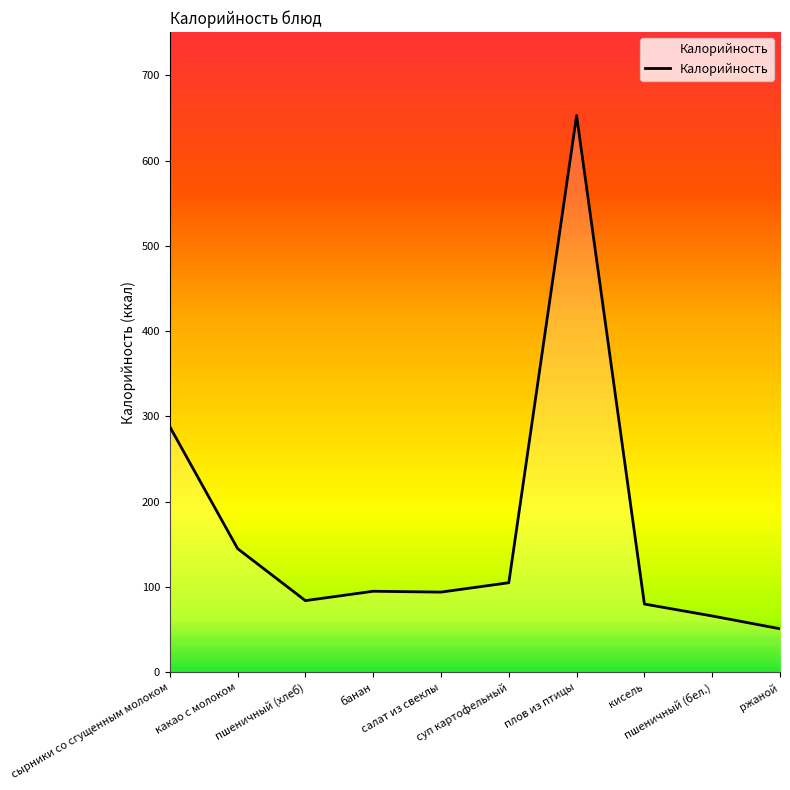

Approximately how many times larger is the value at пшеничный (хлеб) compared to суп картофельный?

0.8